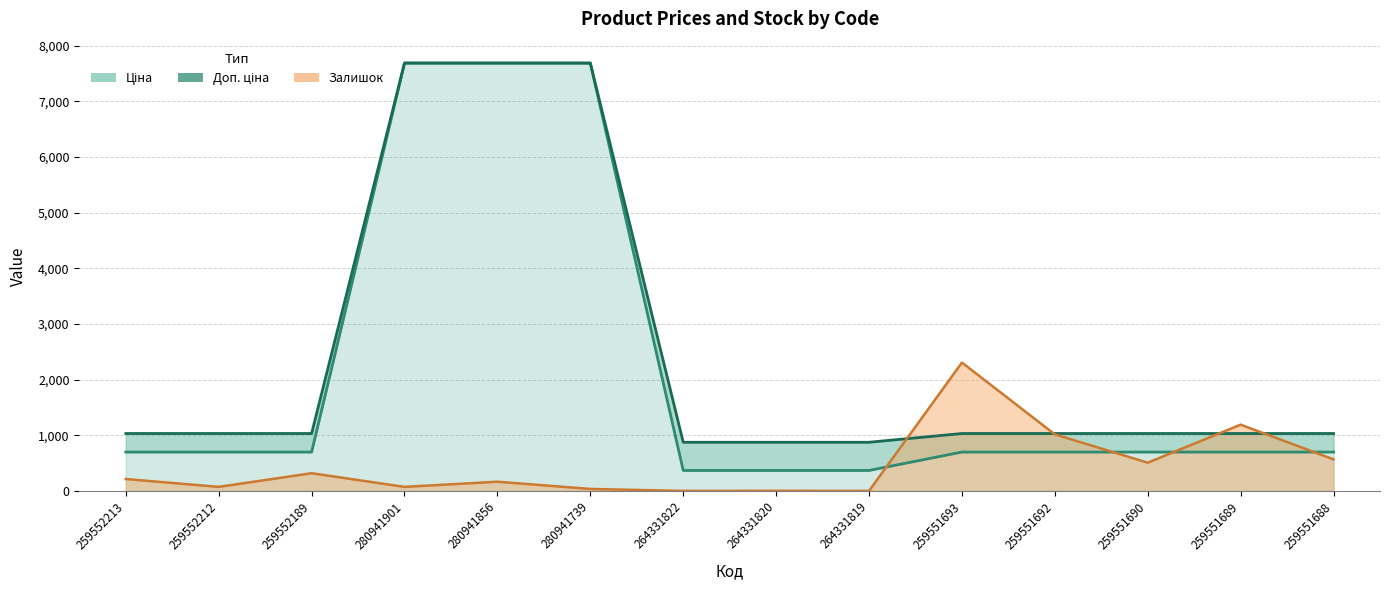

Which series changed the most between 259552212 and 280941739?

Ціна